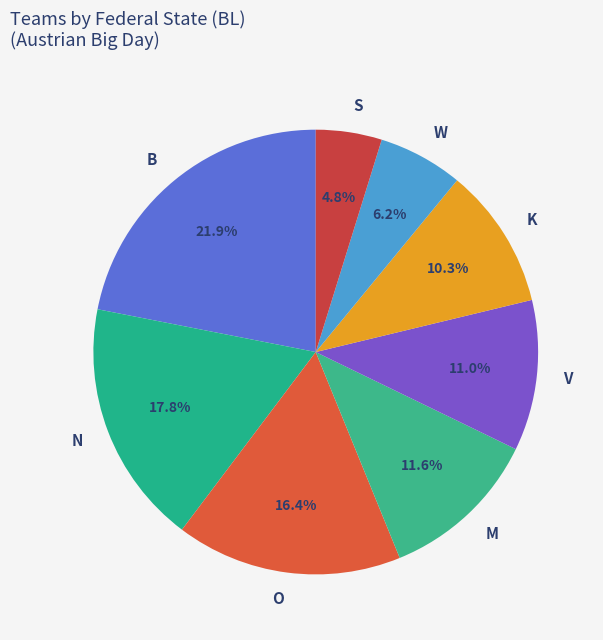

How many slices are in this pie chart?

8